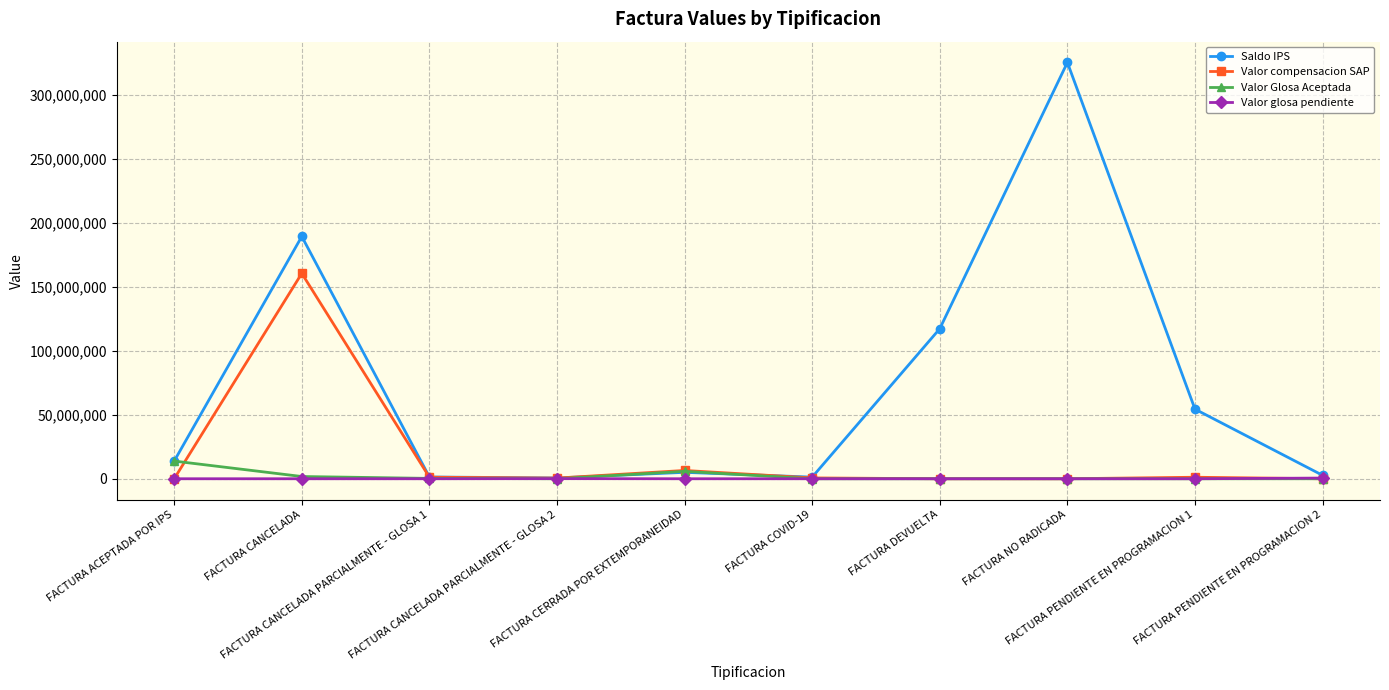

Rank the series by their maximum value, from highest to lowest.

Saldo IPS, Valor compensacion SAP, Valor Glosa Aceptada, Valor glosa pendiente